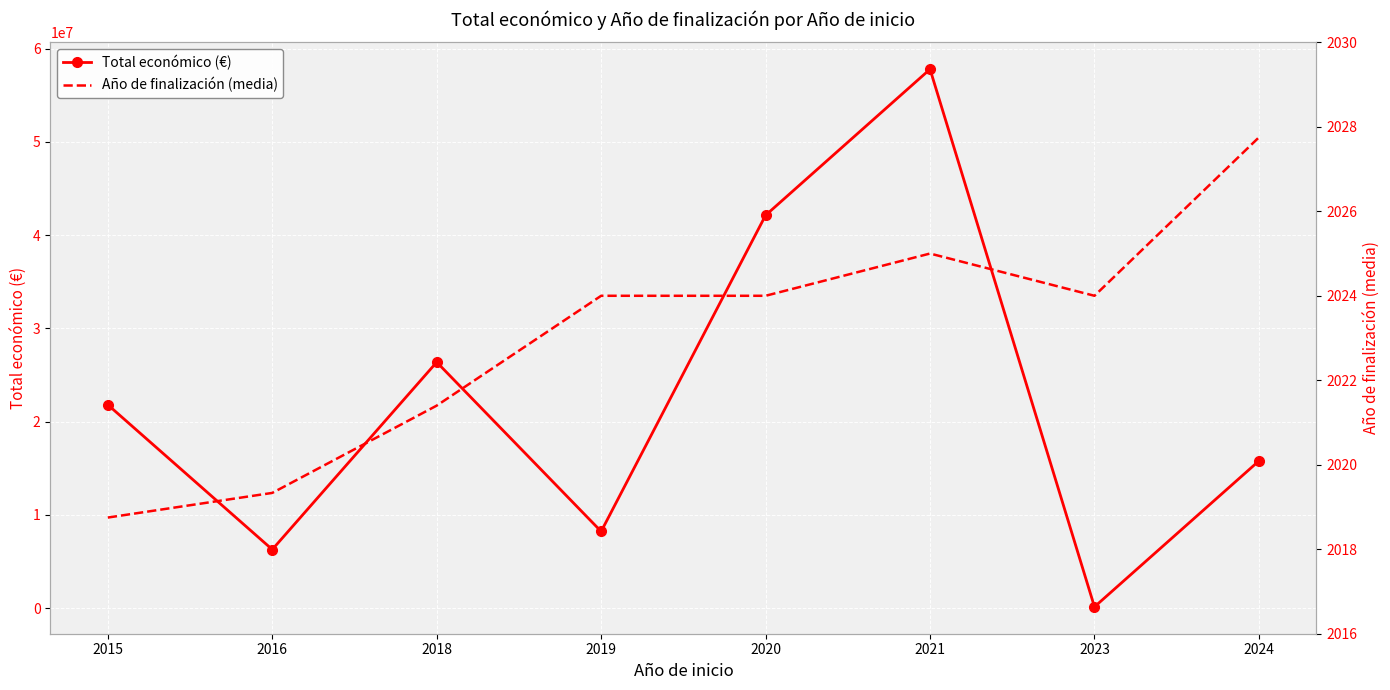

How many lines are shown in the chart?

2